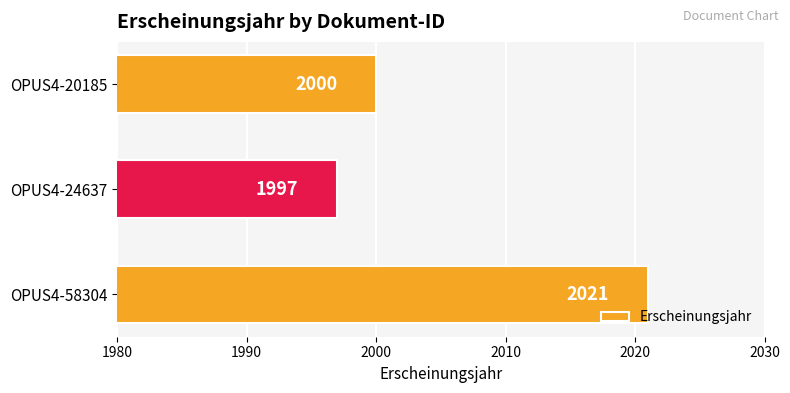

Rank the categories by value from lowest to highest.

OPUS4-24637, OPUS4-20185, OPUS4-58304